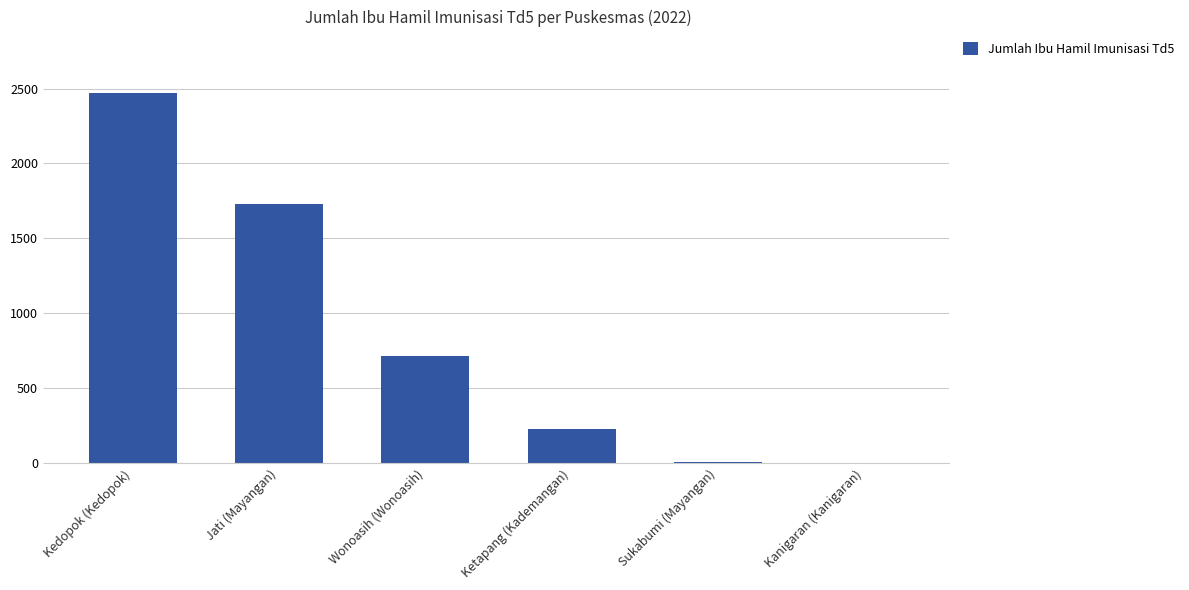

Approximately how many times larger is the value at Ketapang (Kademangan) compared to Sukabumi (Mayangan)?

19.2